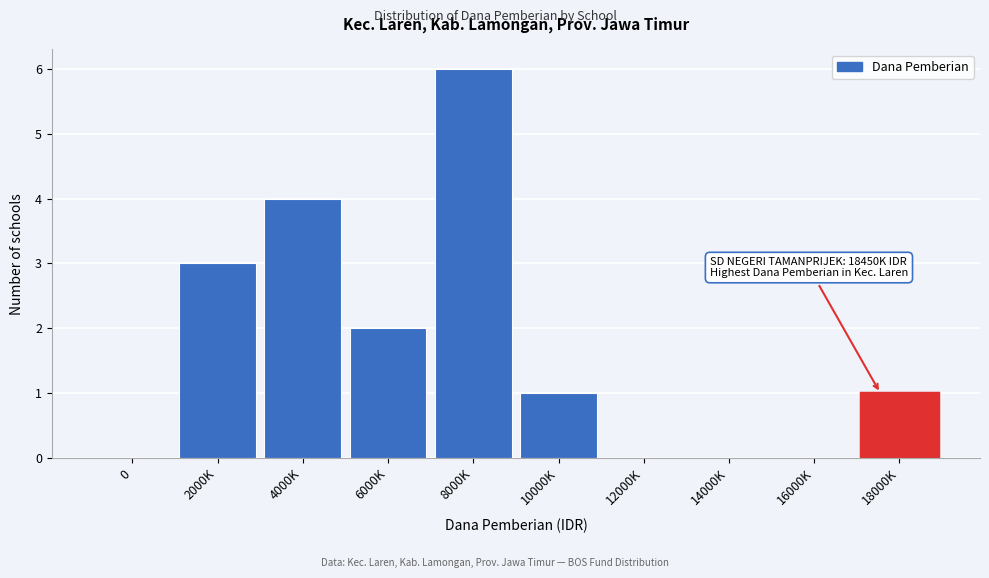

Reading left to right, extract all data points from this chart.

0=0	2000K=3	4000K=4	6000K=2	8000K=6	10000K=1	12000K=0	14000K=0	16000K=0	18000K=1